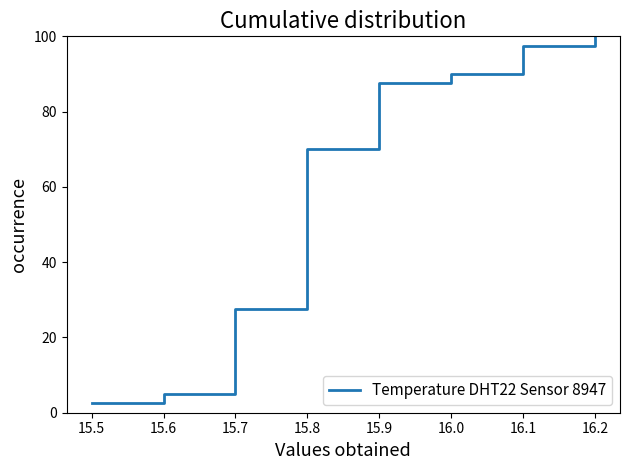

What is the value of the 33rd point from the left?

82.5